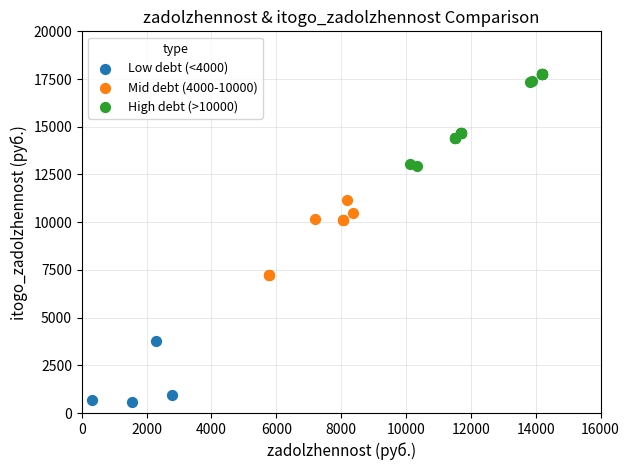

Which series reaches the maximum Y coordinate?

High debt (>10000)